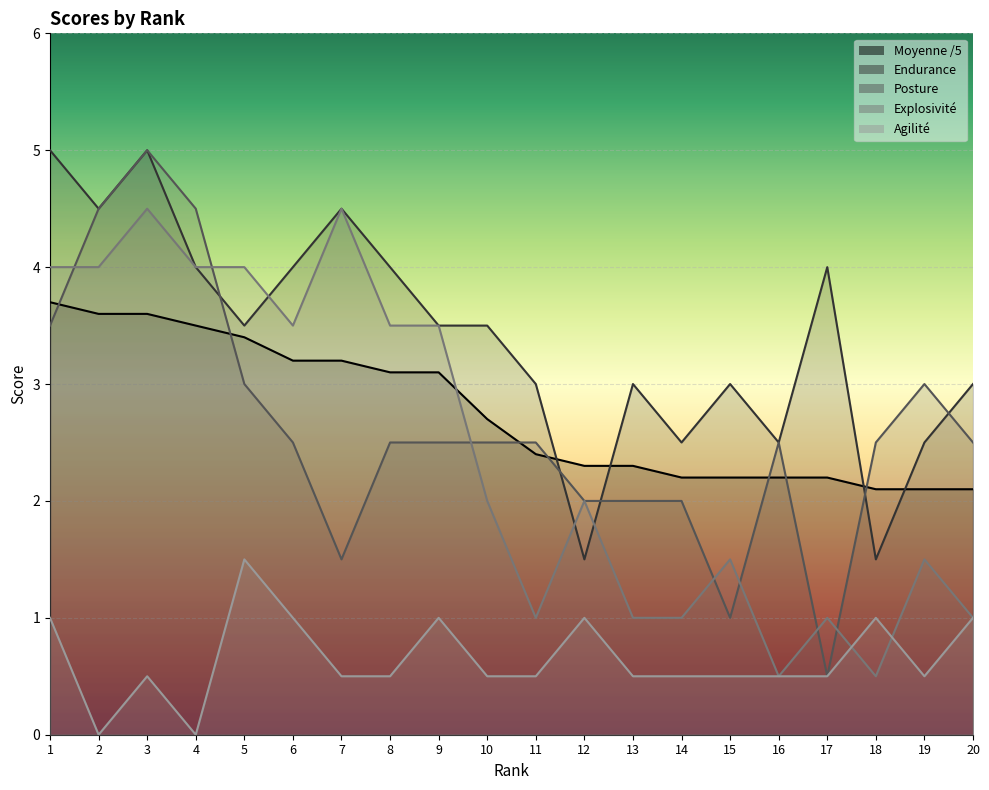

What is the average value of the Agilité series?

0.7